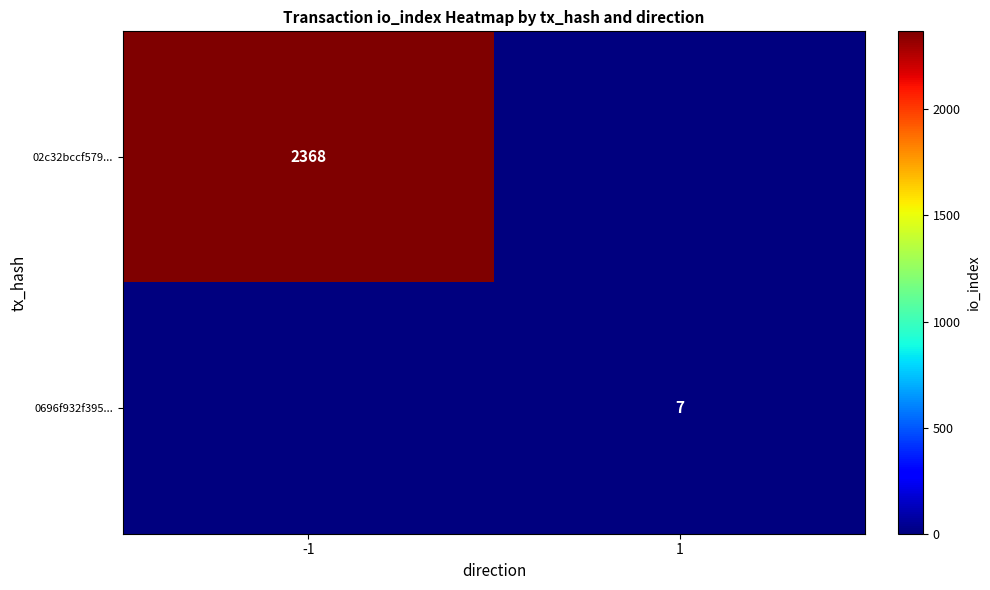

How many distinct data groups are displayed?

2